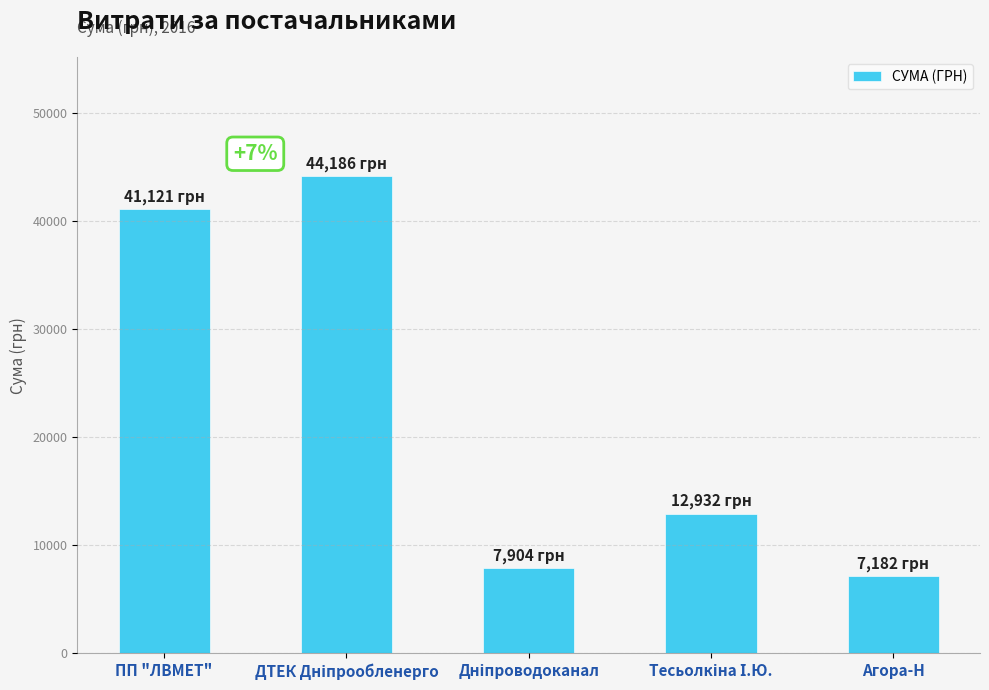

What is the sum of all values?

113324.3